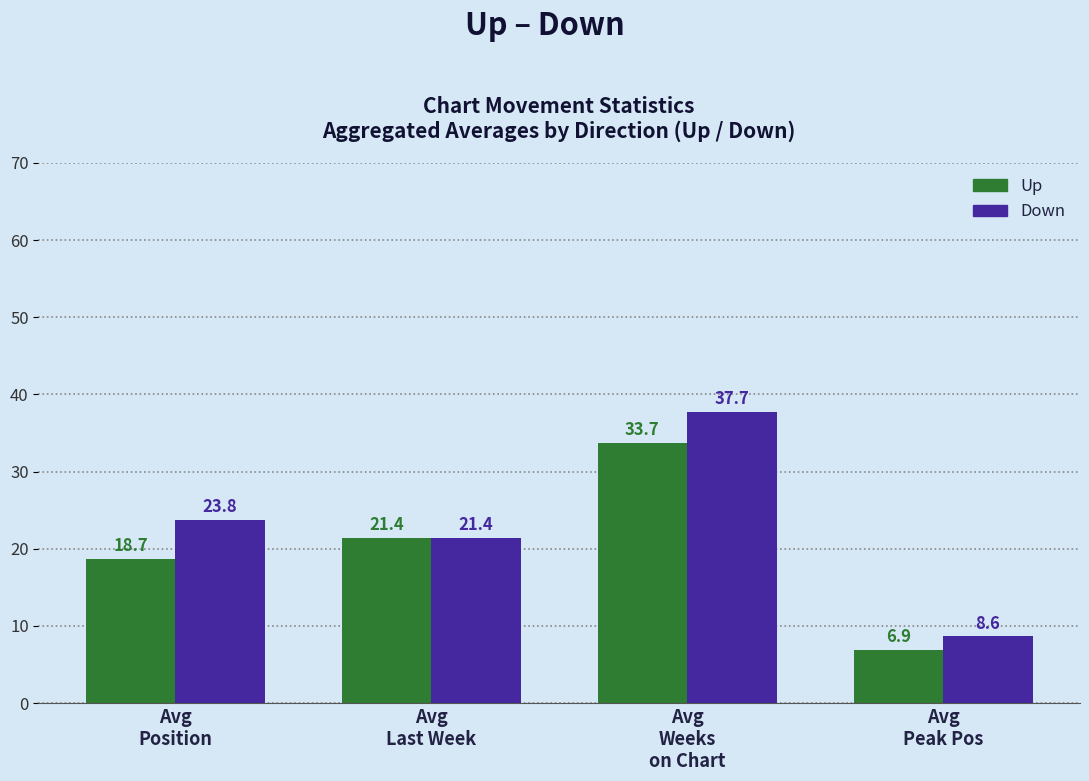

What is the maximum value shown in the chart?

37.7